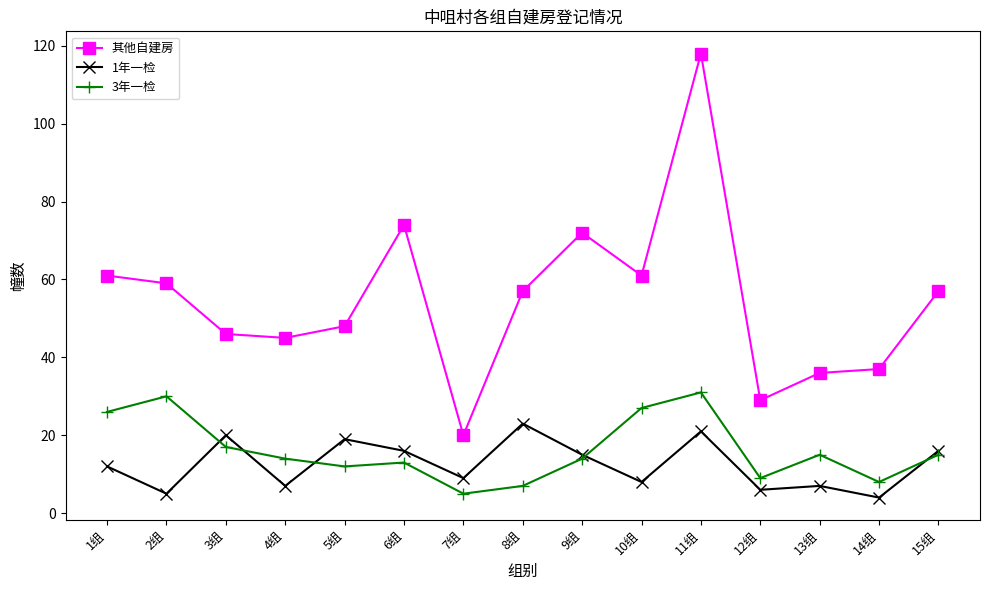

True or false: 1年一检 and 其他自建房 cross at least once.

False